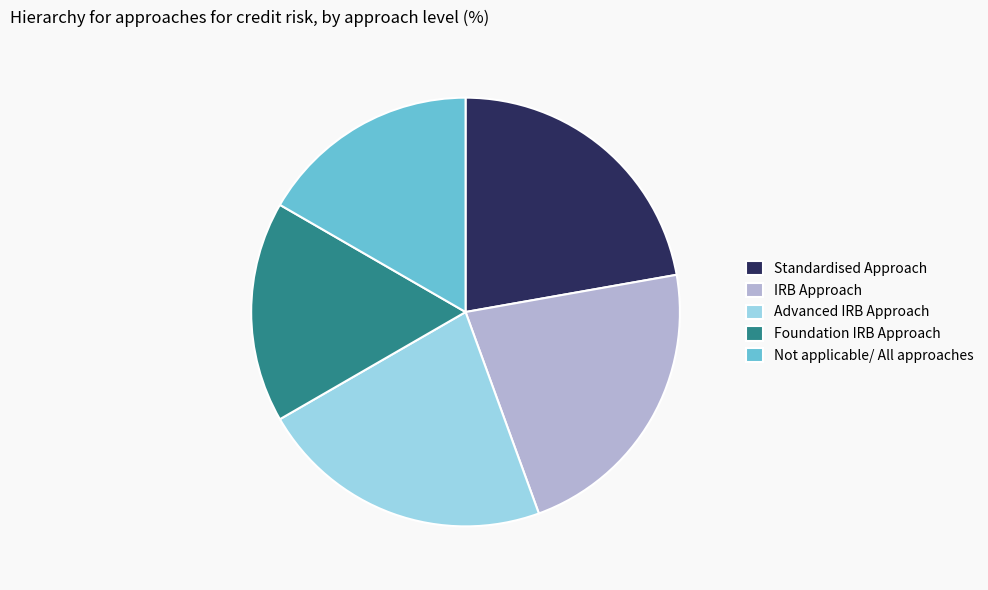

Which has a higher value, IRB Approach or Not applicable/ All approaches?

IRB Approach